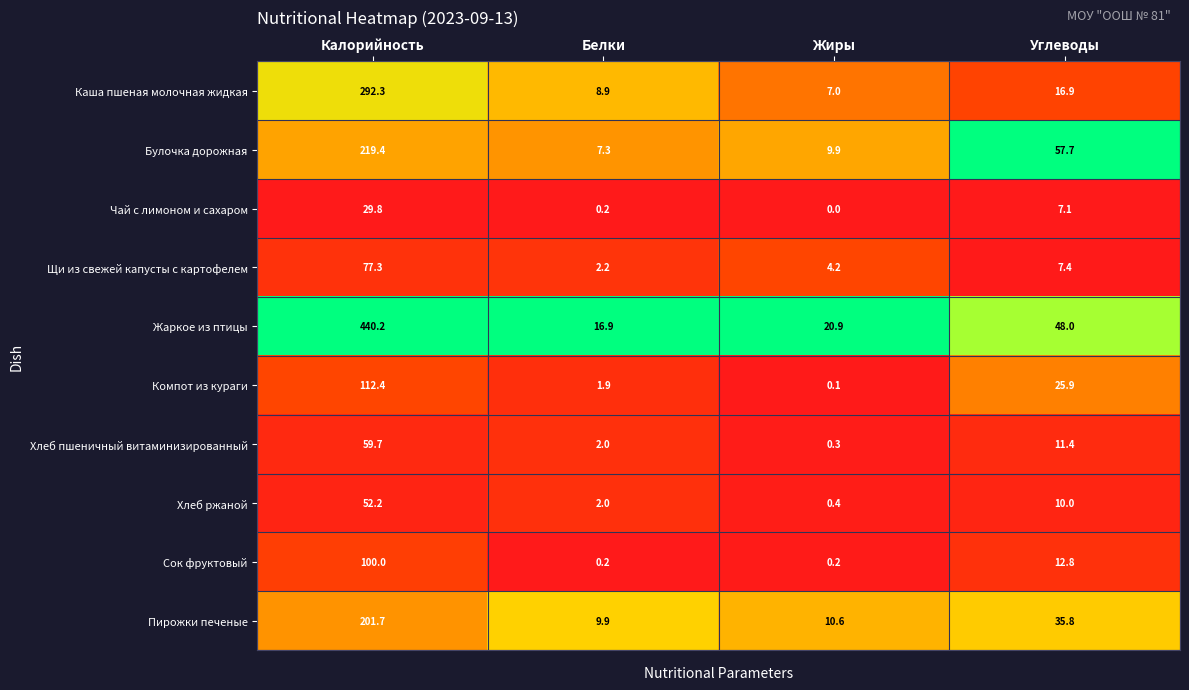

What is the total value across all series at Белки?

51.5